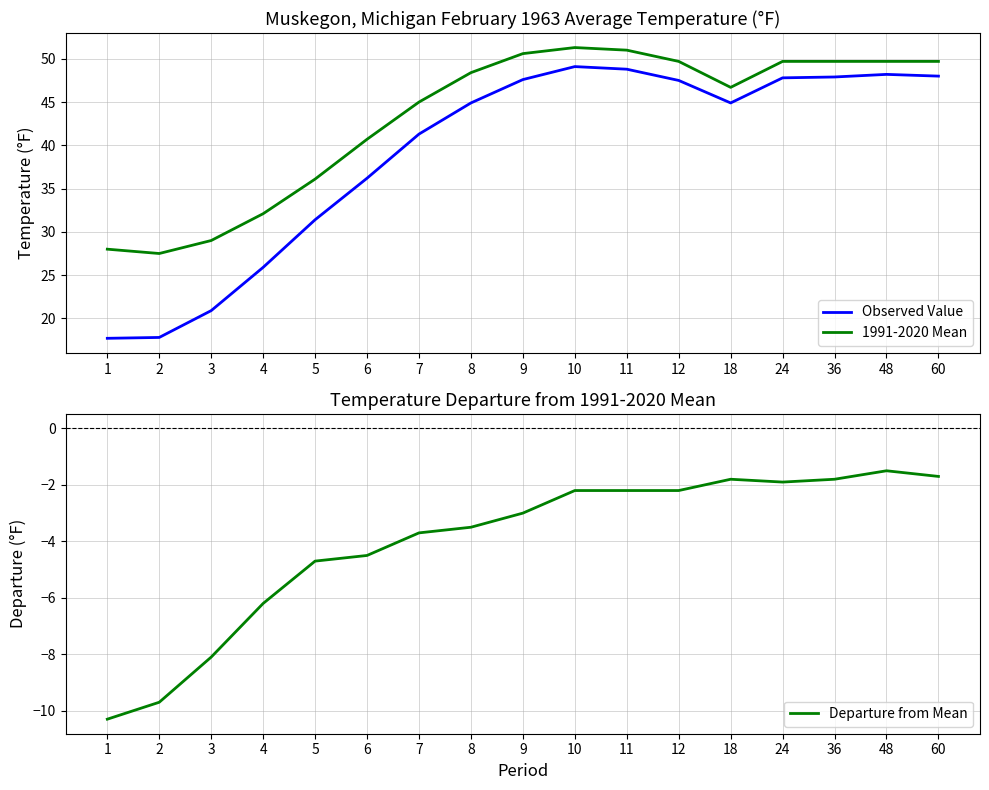

Read the Observed Value value at 2.

17.8